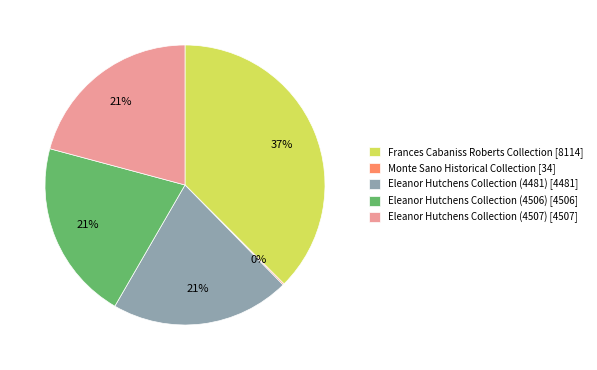

Between Frances Cabaniss Roberts Collection and Eleanor Hutchens Collection (4506), which is larger?

Frances Cabaniss Roberts Collection